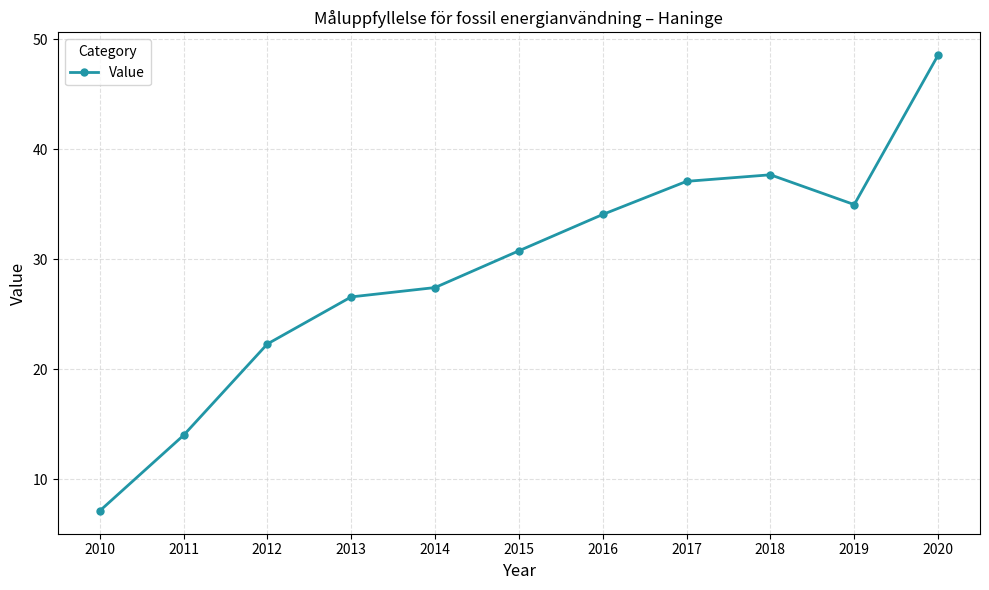

Does the chart display data point markers on the line(s)?

Yes